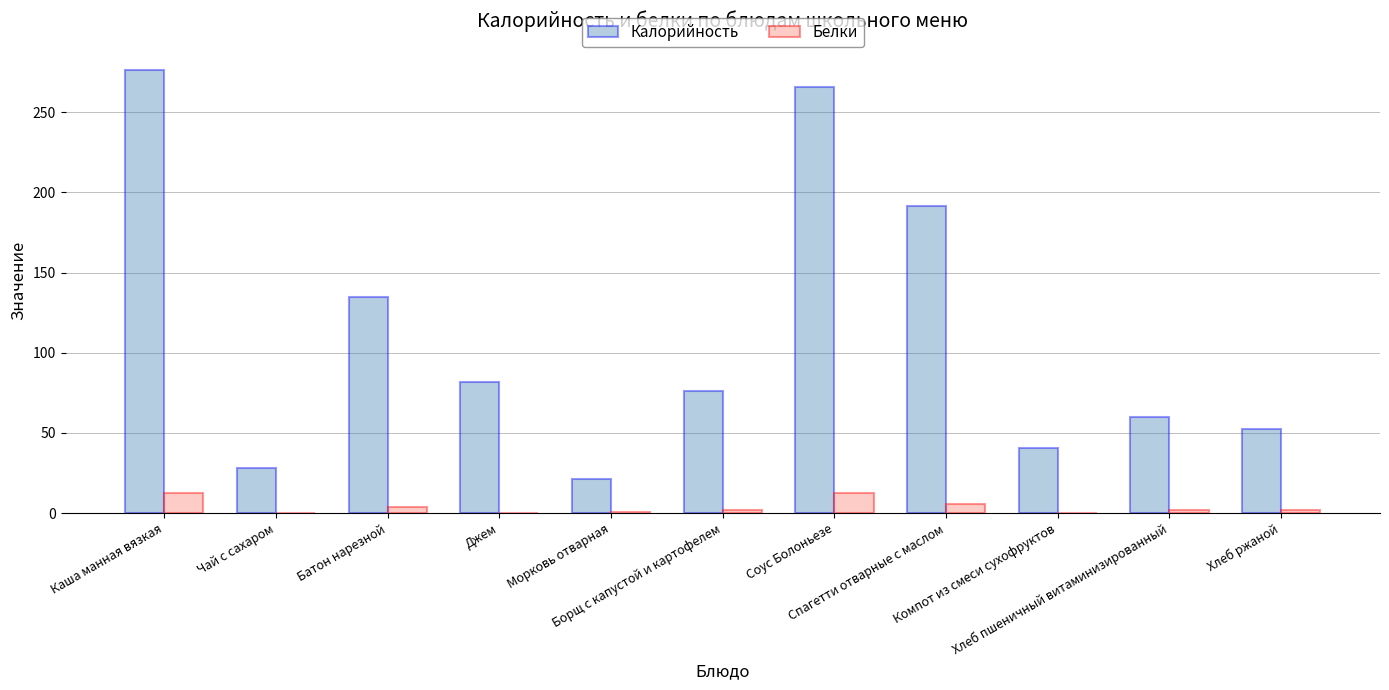

Which series has the largest total across all categories?

Калорийность